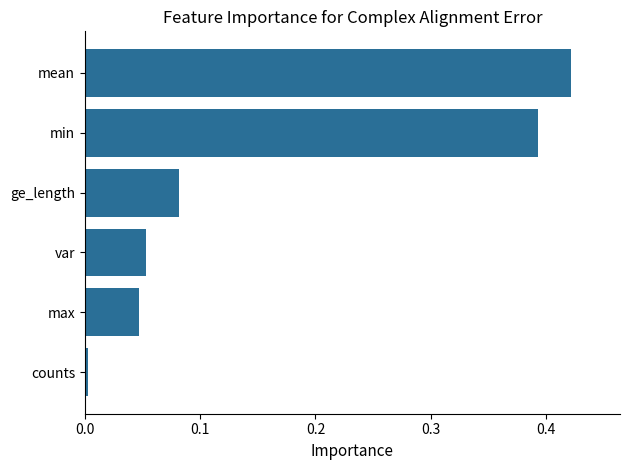

What is the sum of the values at mean and var?

0.5